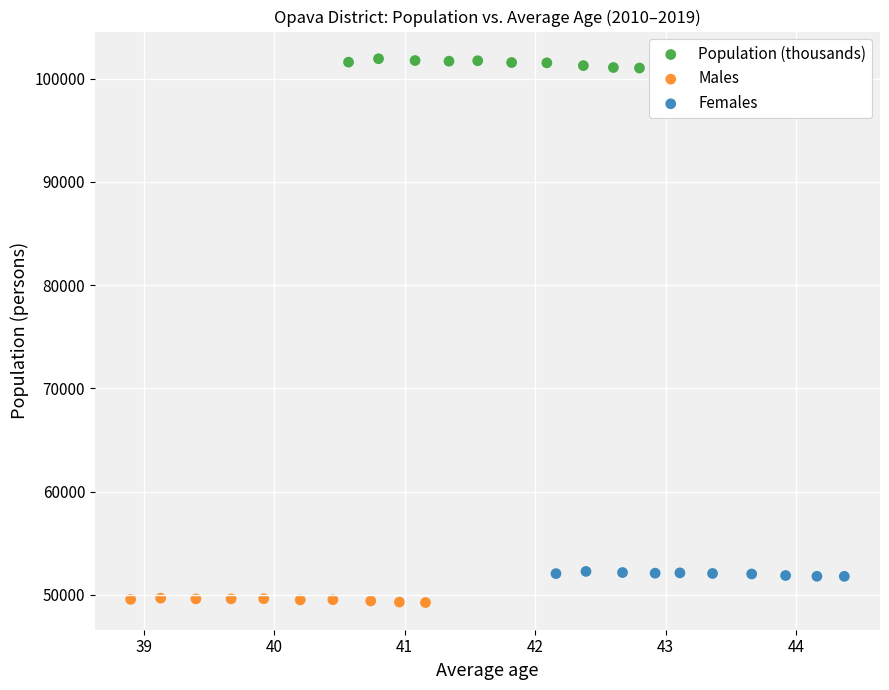

Which series contains the lowest Y value?

Males